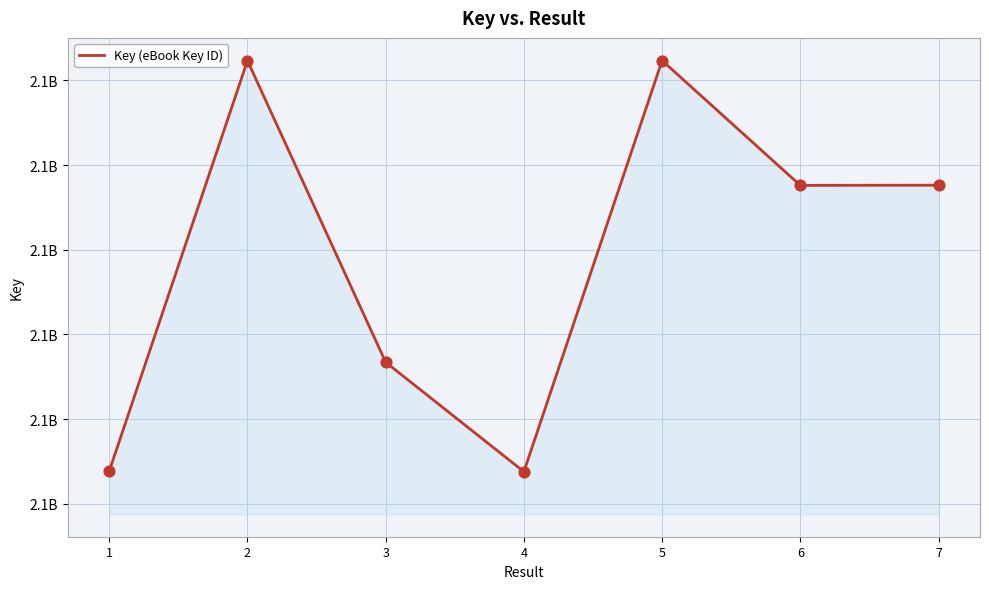

Does the chart have visible grid lines?

Yes